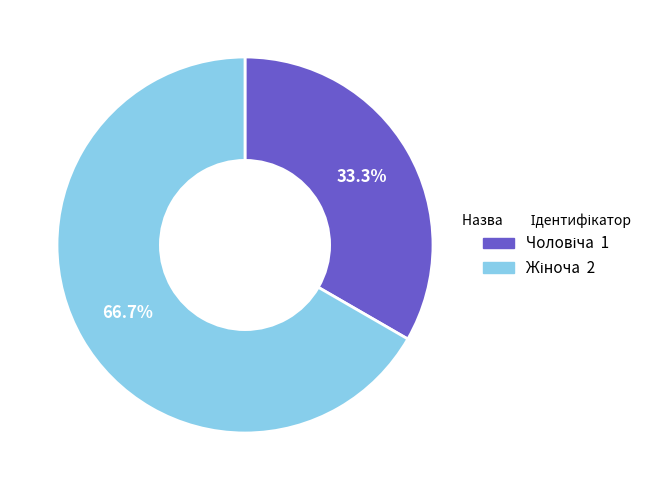

Is there any slice that represents more than half of the pie?

Yes